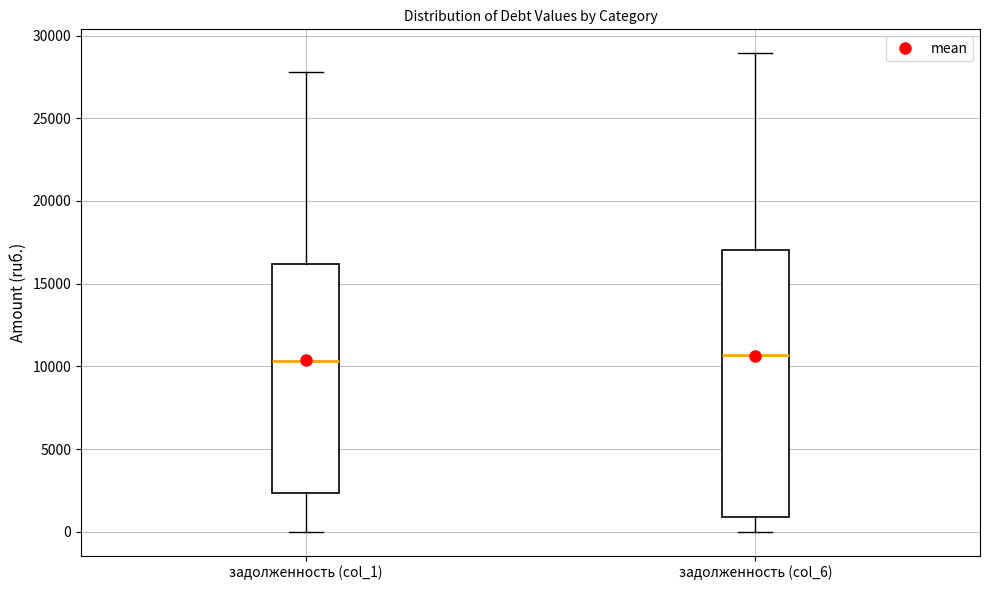

Reading left to right, transcribe this box plot: for each box, give where its median line is, the range the box spans, and where its two whiskers end, as read against the y-axis. The values are not printed on the chart, so give them approximately, as read against the axis.

задолженность (col_1): median 10500, box 2500 to 16000, whiskers 0 to 28000
задолженность (col_6): median 10500, box 1000 to 17000, whiskers 0 to 29000